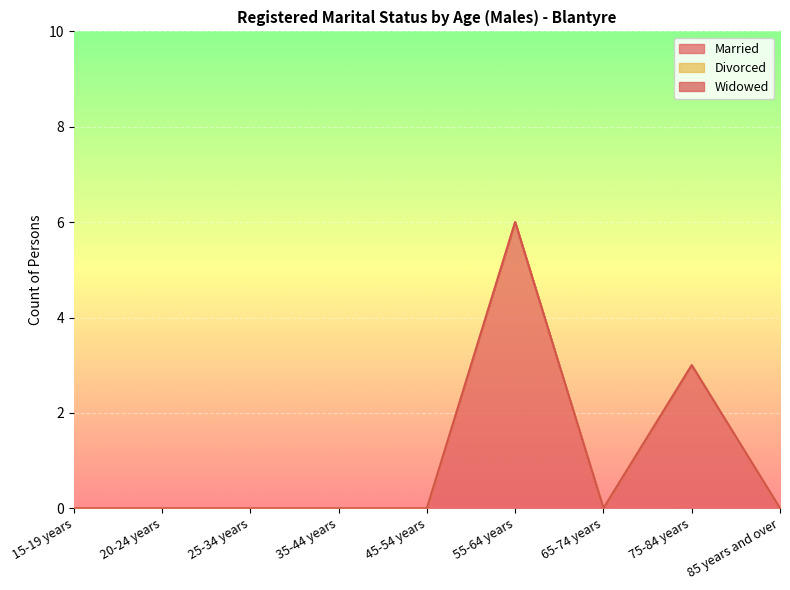

What is the label of the 2nd point from the right?

75-84 years